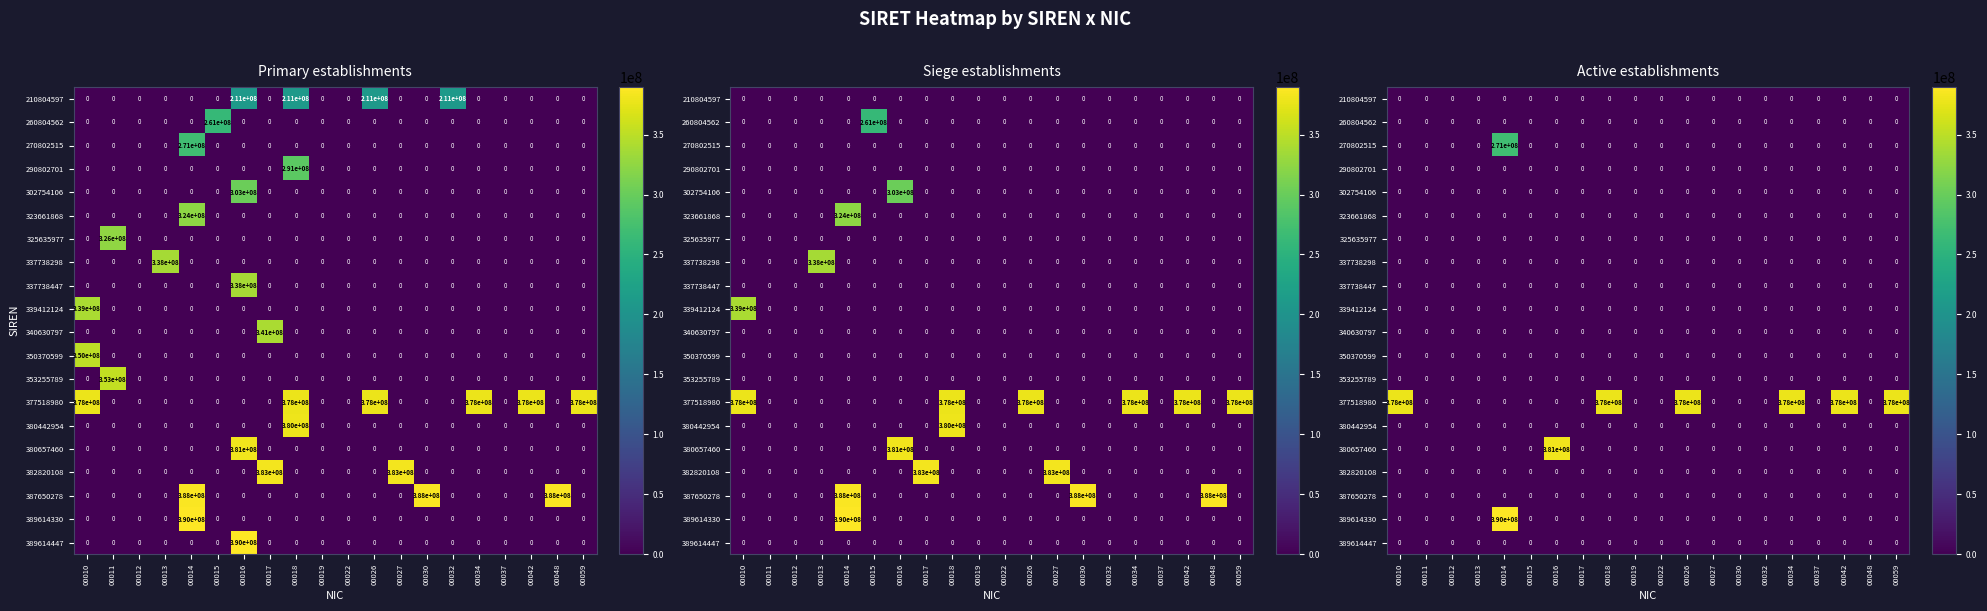

Count the number of categories in the chart.

20